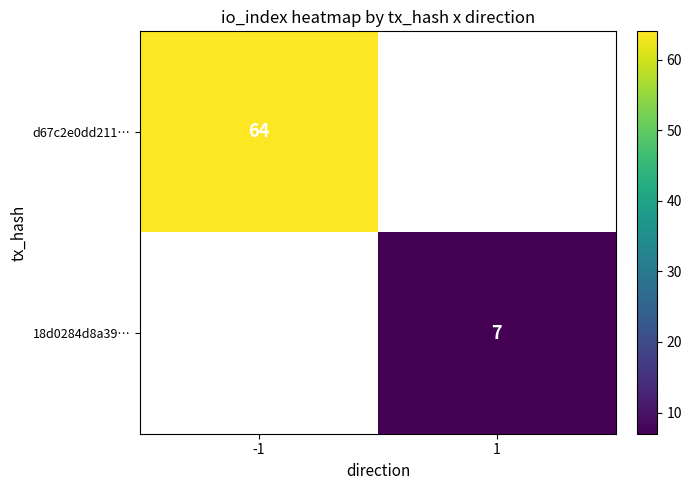

Is it true that 18d0284d8a39… equals 3 at 1?

False